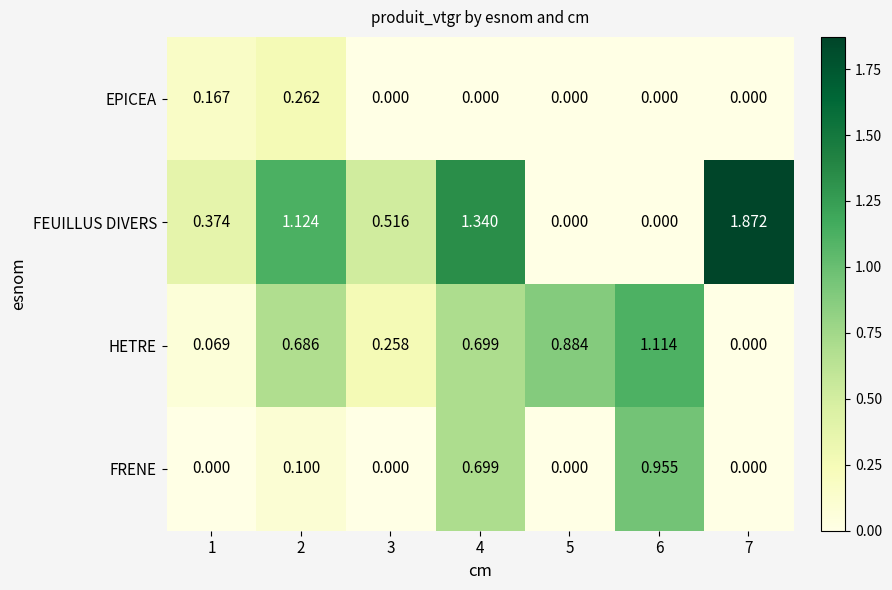

Between 1 and 3, which series saw the biggest shift?

HETRE